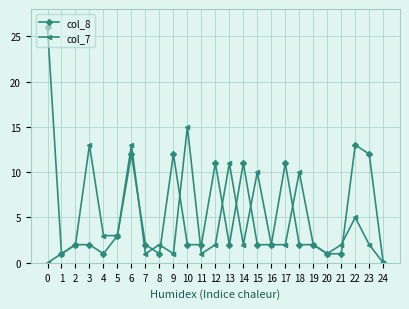

Rank the series by their maximum value, from lowest to highest.

col_7, col_8